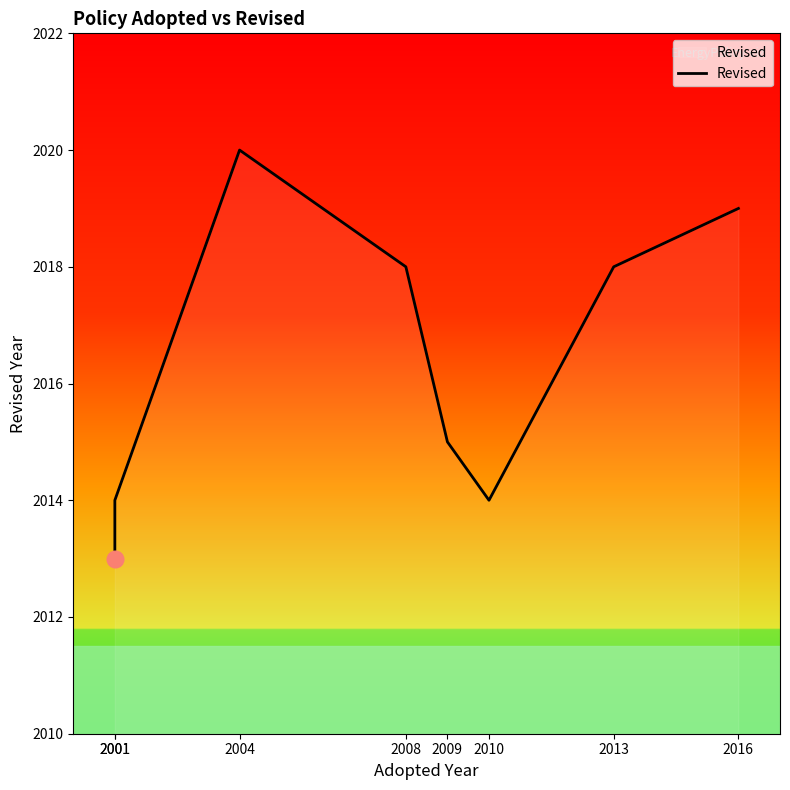

List the labels in order of value, largest first.

2004, 2016, 2008, 2013, 2009, 2001, 2010, 2001